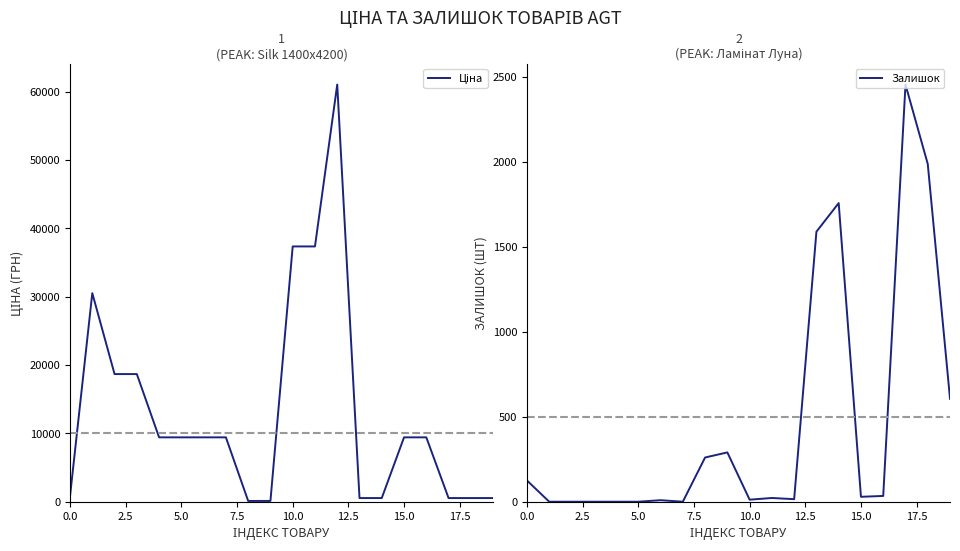

Which label corresponds to the largest value in the chart?

12